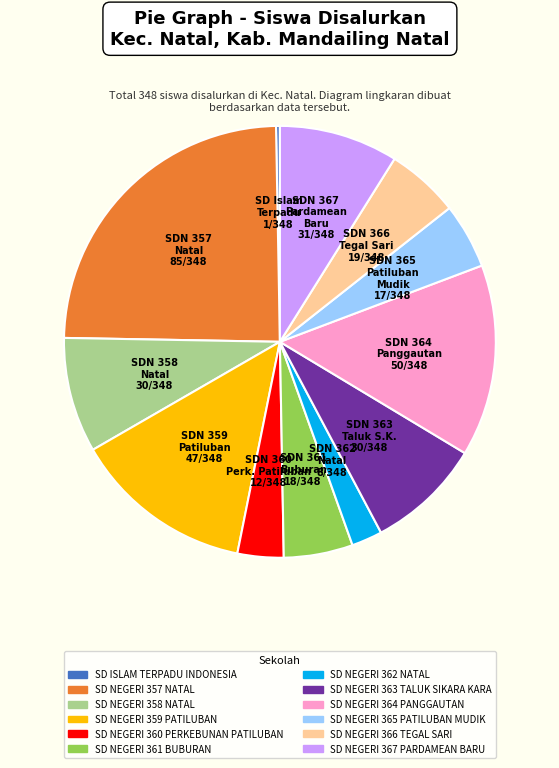

How many segments does this pie chart have?

12